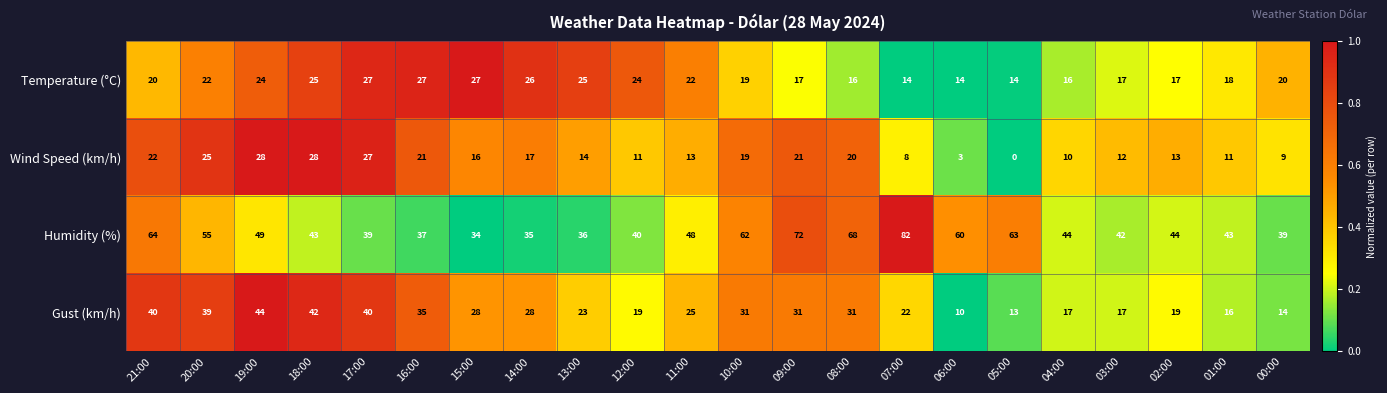

At which category is the sum across all series the highest?

21:00